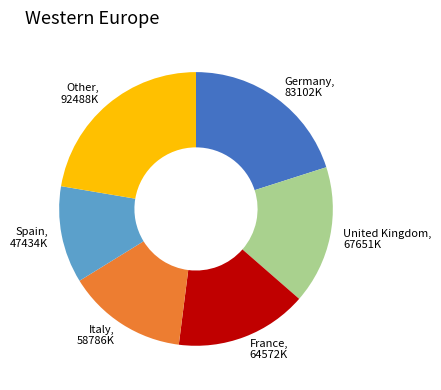

How many slices are in this pie chart?

6